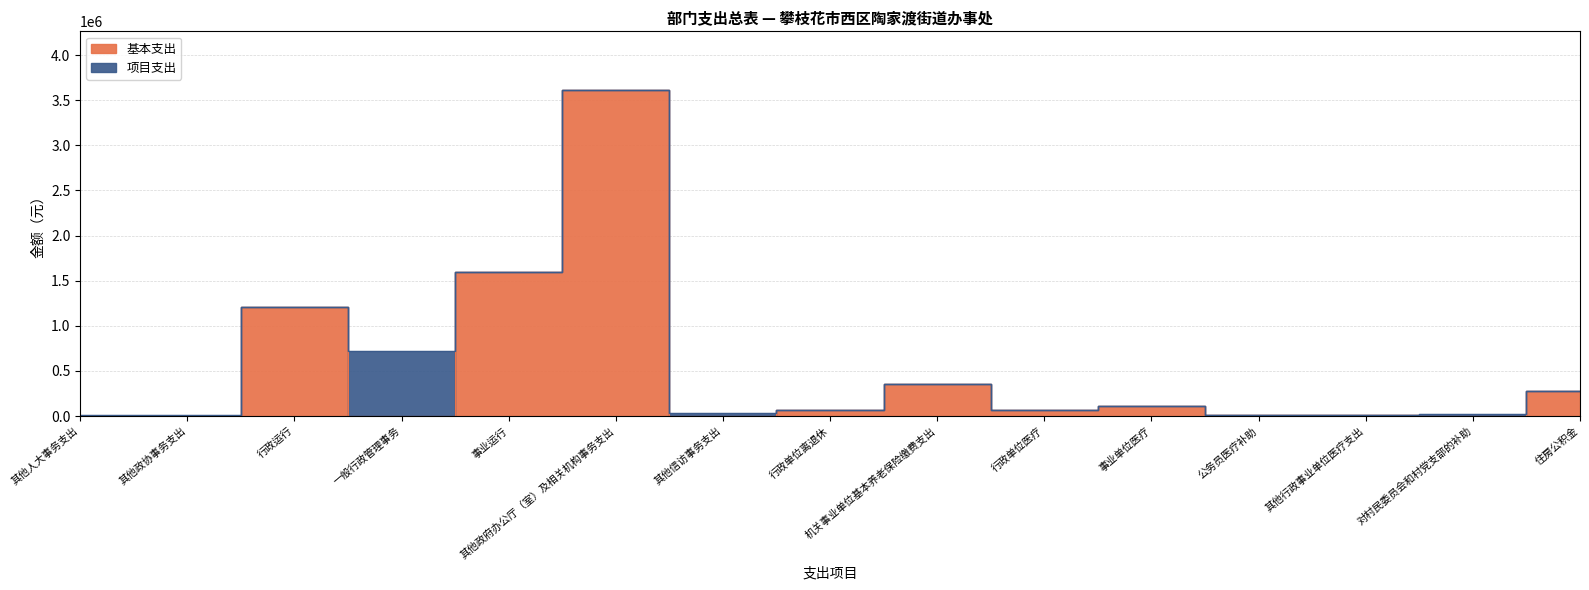

The value at 事业运行 is 1598179.0. True or false?

True